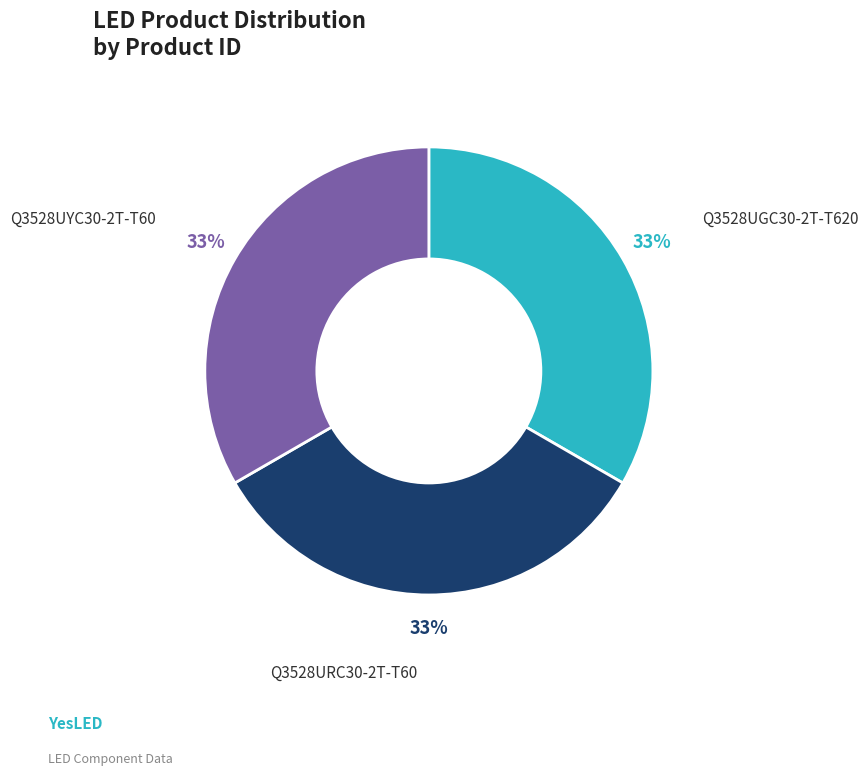

The Q3528URC30-2T-T60 slice represents 25% of the pie. True or false?

False